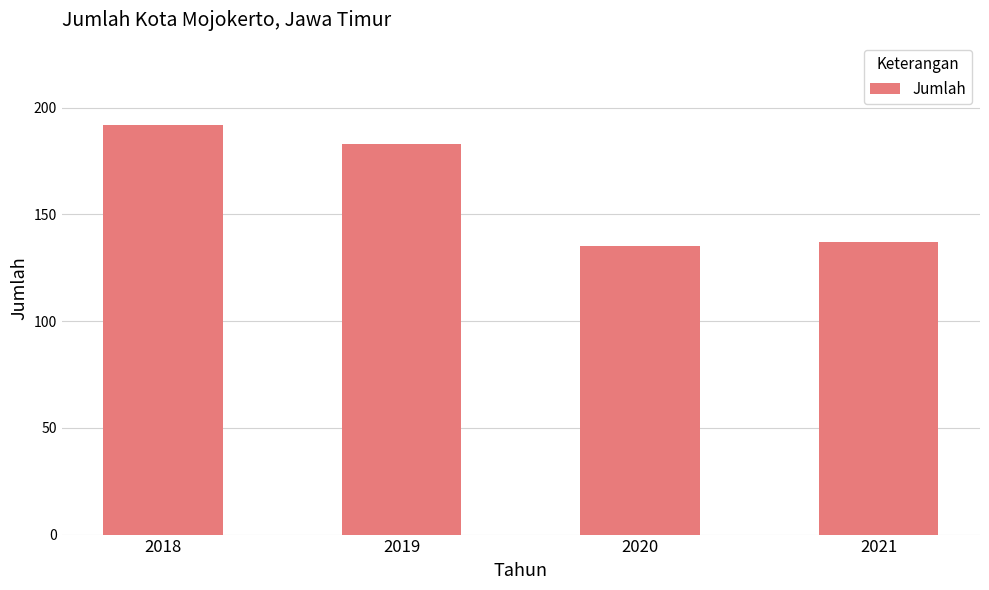

List the labels in order of value, largest first.

2018, 2019, 2021, 2020